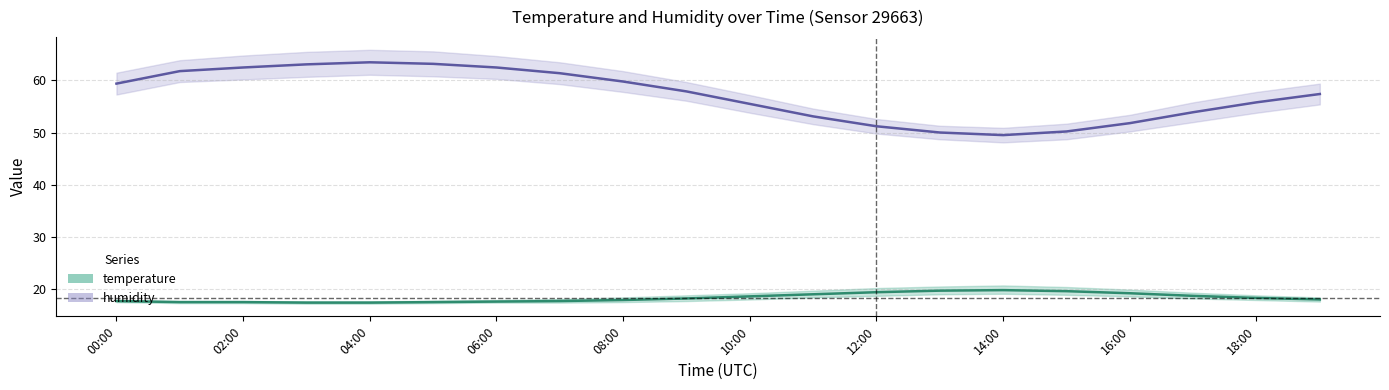

True or false: humidity_lower and temperature_upper intersect in this chart.

False